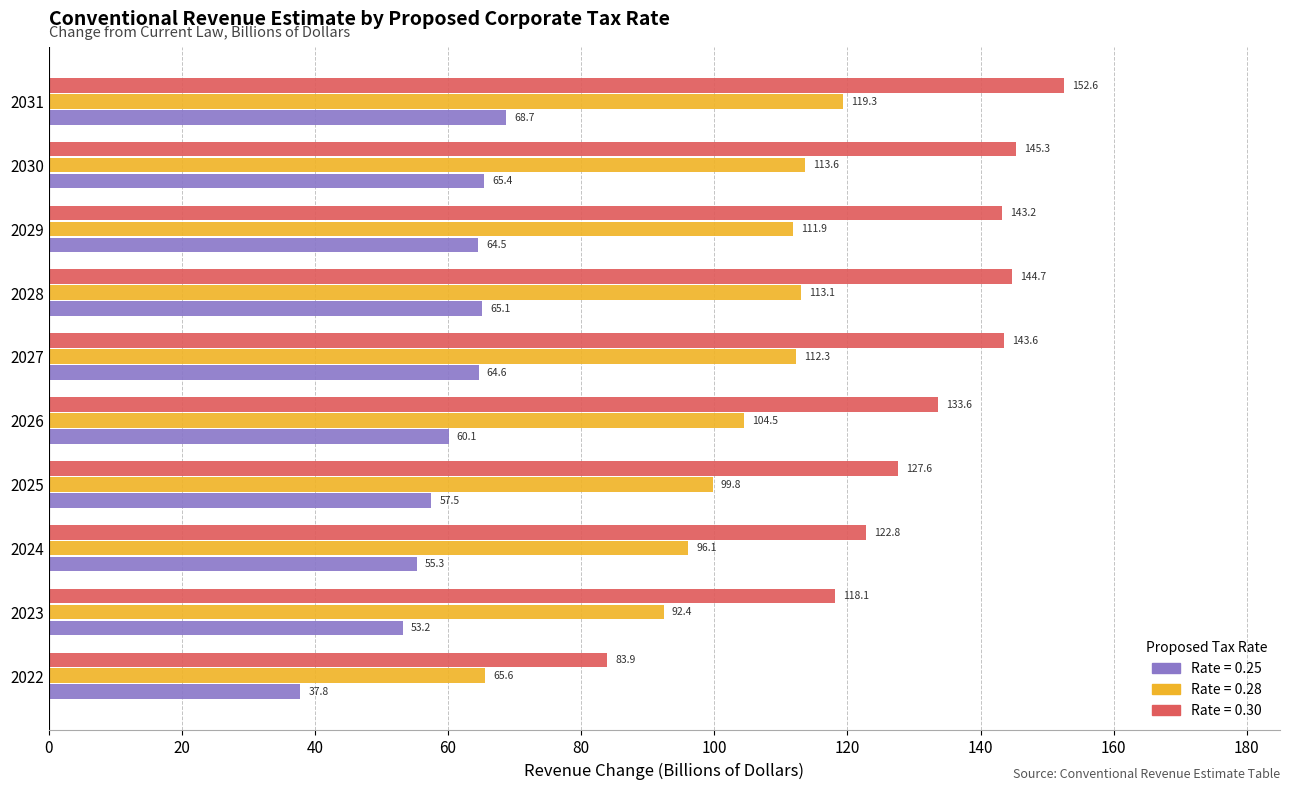

What is the total value across all series at 2029?

319.6